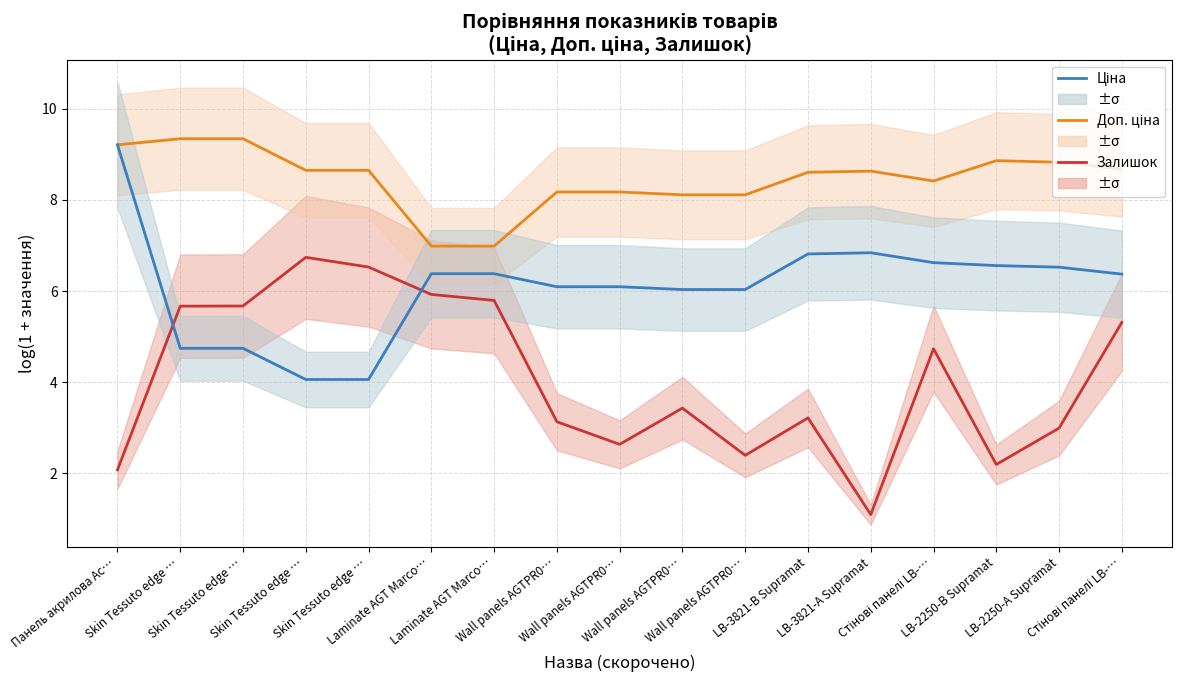

What is the difference between the highest and lowest values at Skin Tessuto edge …?

4.6